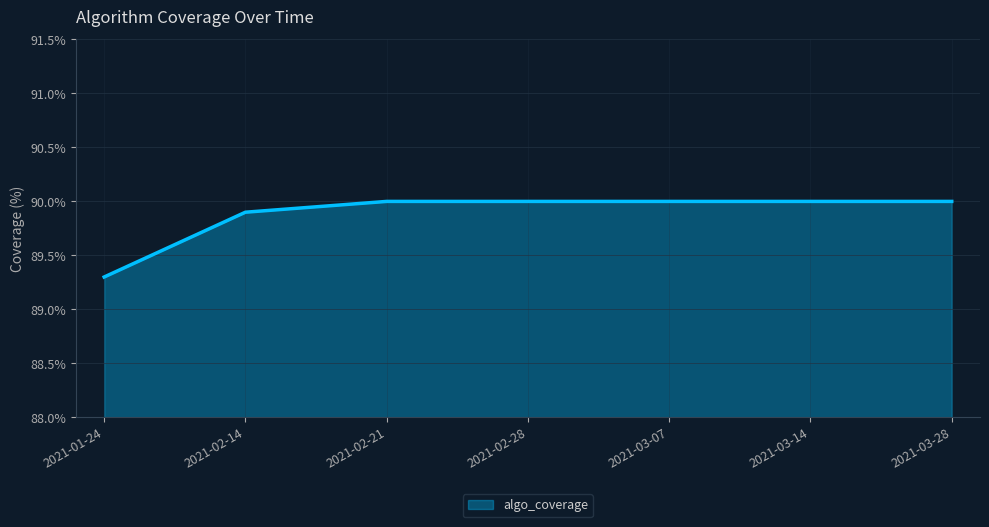

Rank the categories by value from lowest to highest.

2021-01-24, 2021-02-14, 2021-02-21, 2021-02-28, 2021-03-07, 2021-03-14, 2021-03-28